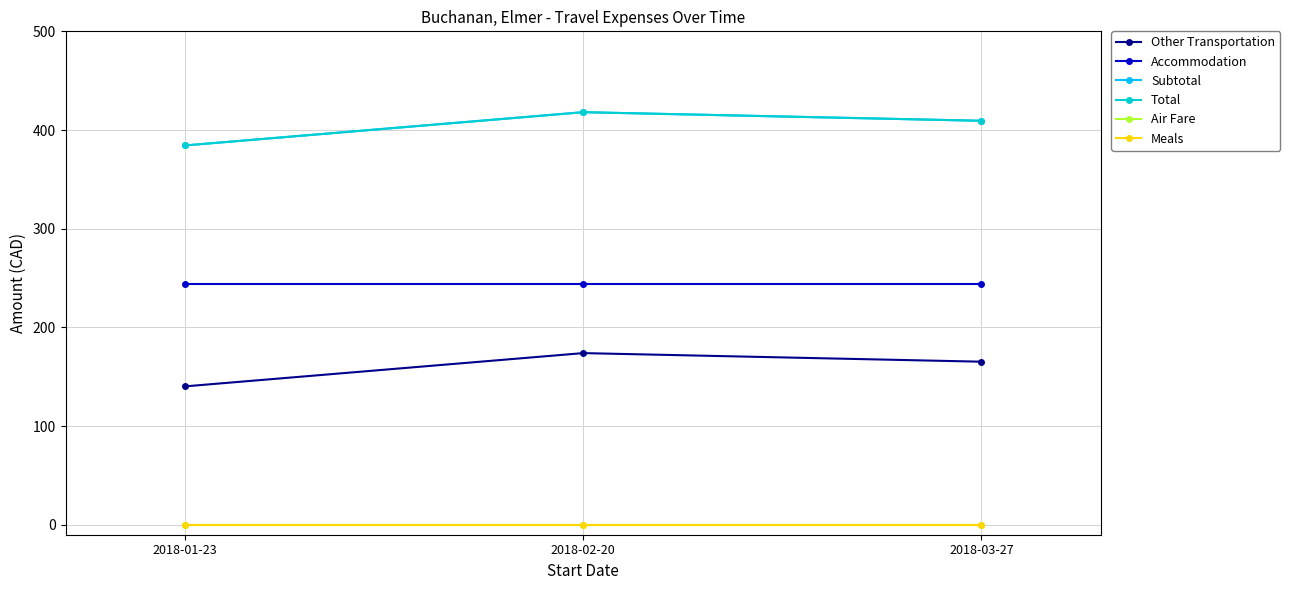

Reading left to right, what are all the values shown in this chart?

Other Transportation: 2018-01-23=140.3	2018-02-20=174.0	2018-03-27=165.3
Accommodation: 2018-01-23=244.1	2018-02-20=244.1	2018-03-27=244.1
Subtotal: 2018-01-23=384.4	2018-02-20=418.1	2018-03-27=409.4
Total: 2018-01-23=384.4	2018-02-20=418.1	2018-03-27=409.4
Air Fare: 2018-01-23=0.0	2018-02-20=0.0	2018-03-27=0.0
Meals: 2018-01-23=0.0	2018-02-20=0.0	2018-03-27=0.0